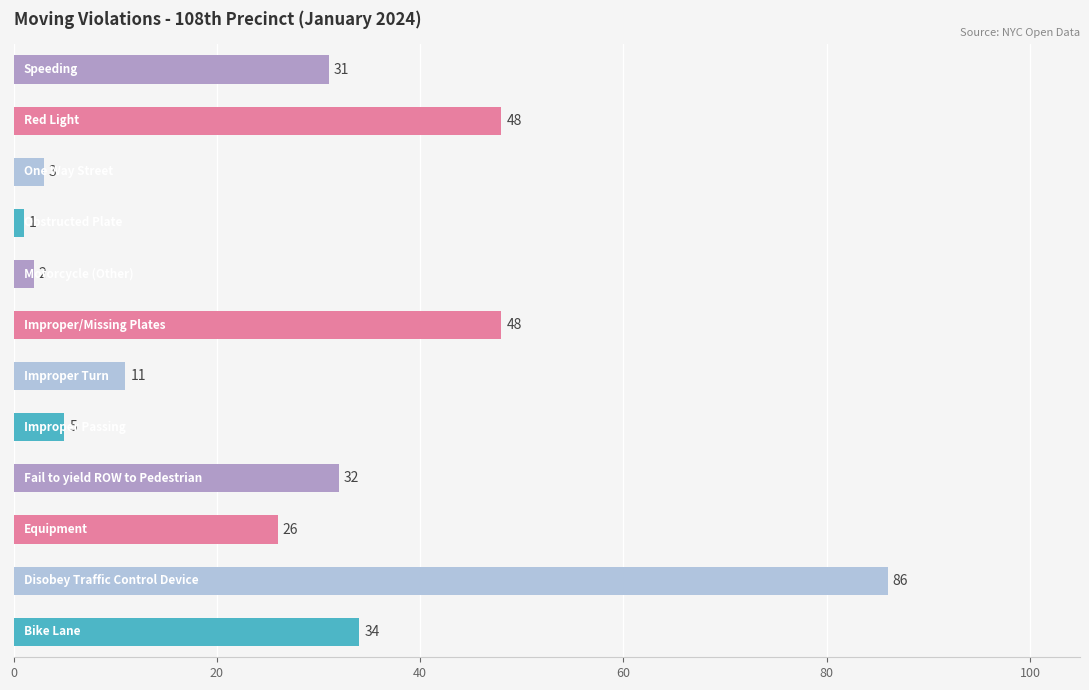

What is the difference between the maximum and minimum values?

85